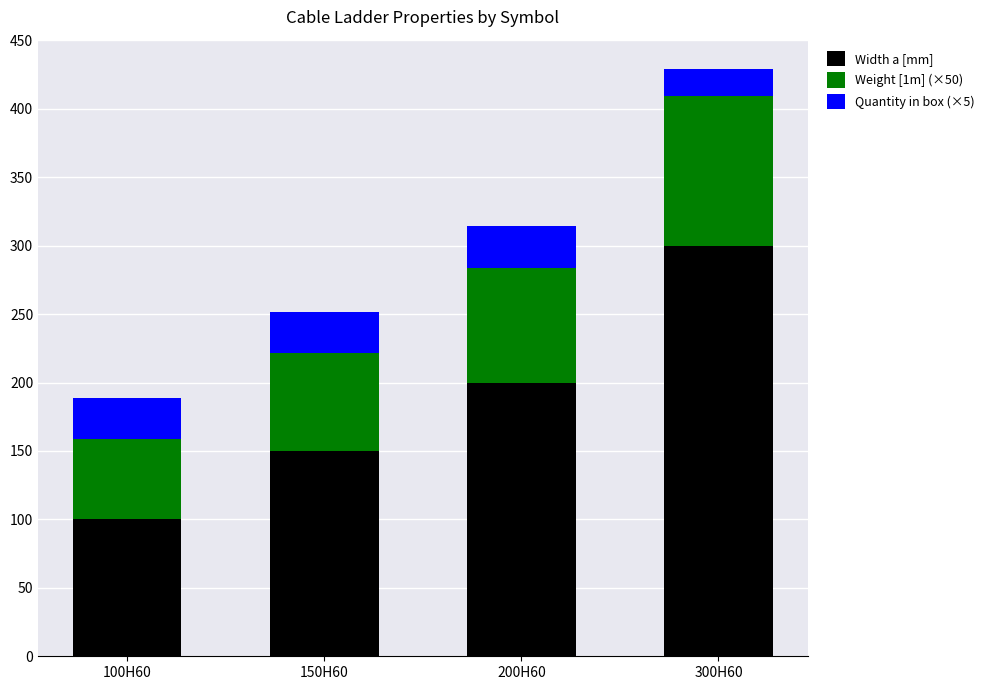

What is the total value across all series at 150H60?

251.5